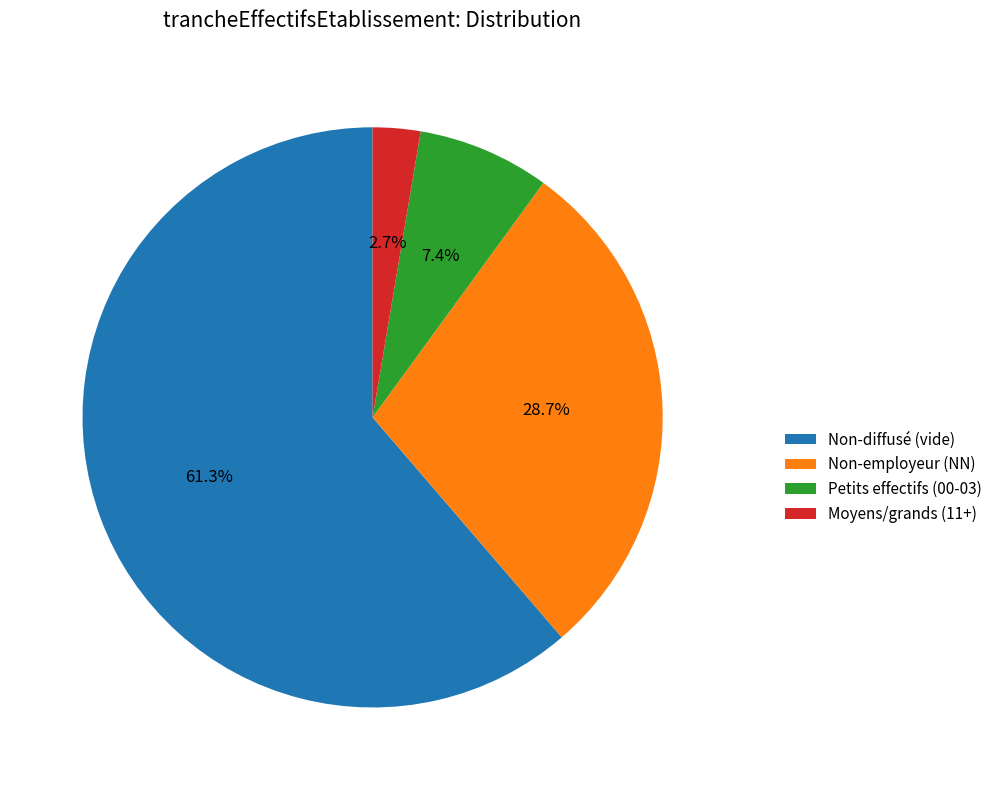

What is the majority slice?

Non-diffusé (vide)